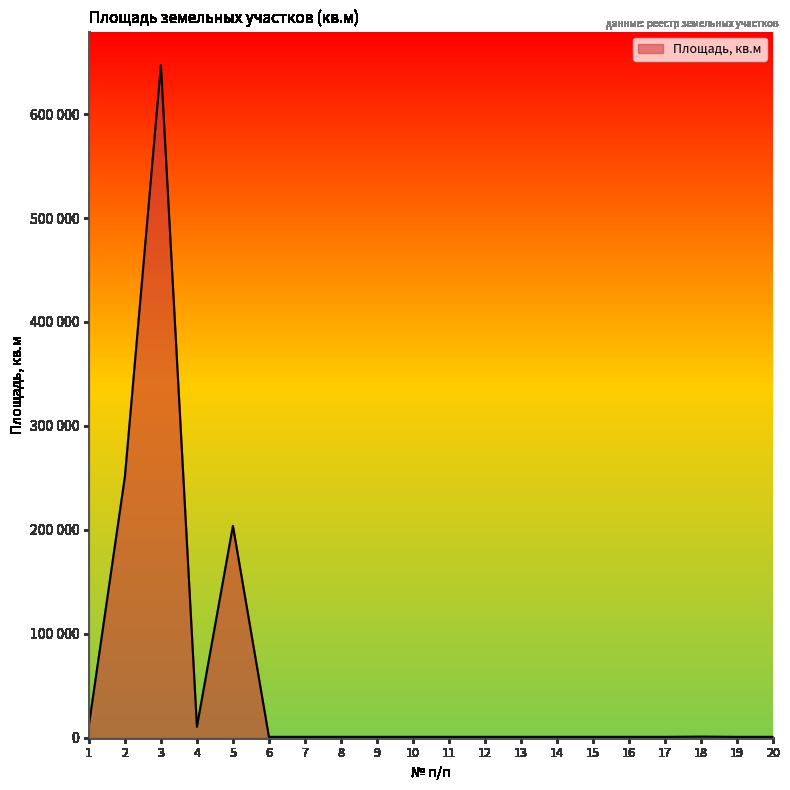

Which category has the highest value across all series?

3